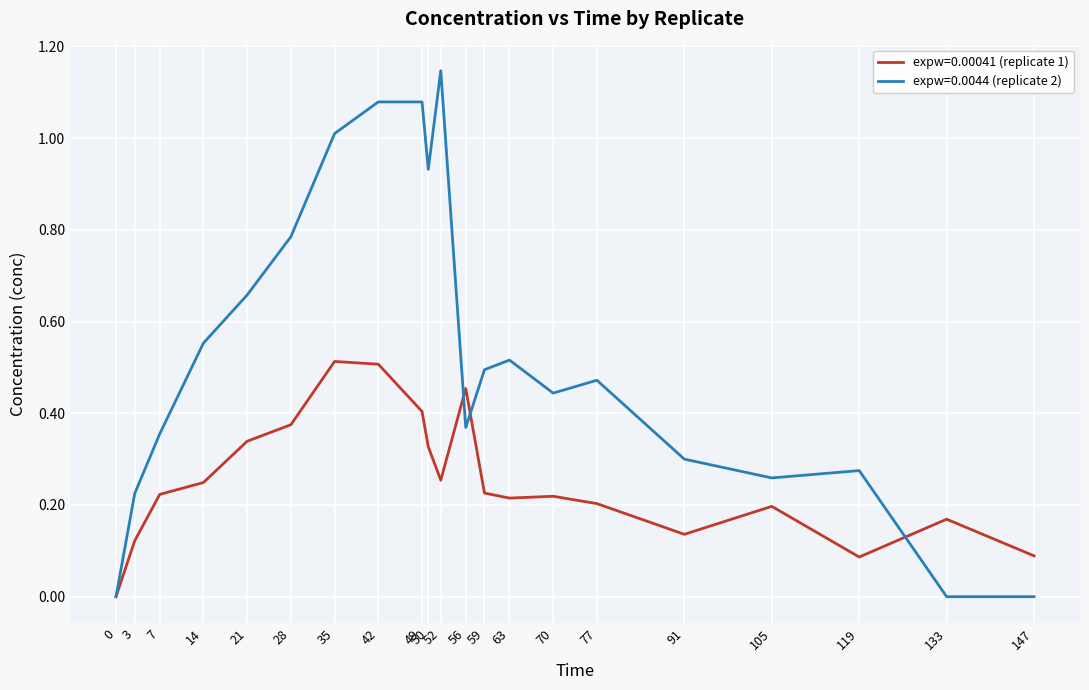

Is it true that expw=0.0044 (replicate 2) equals 0.6 at 7?

False